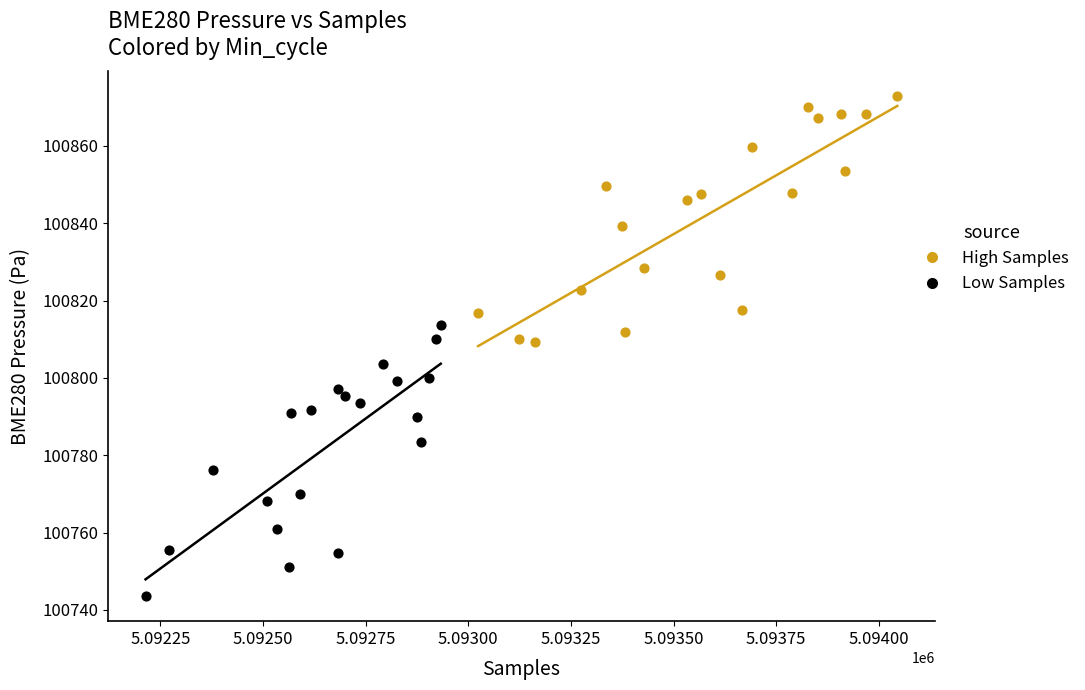

Which series has the largest Y range (max minus min)?

Low Samples